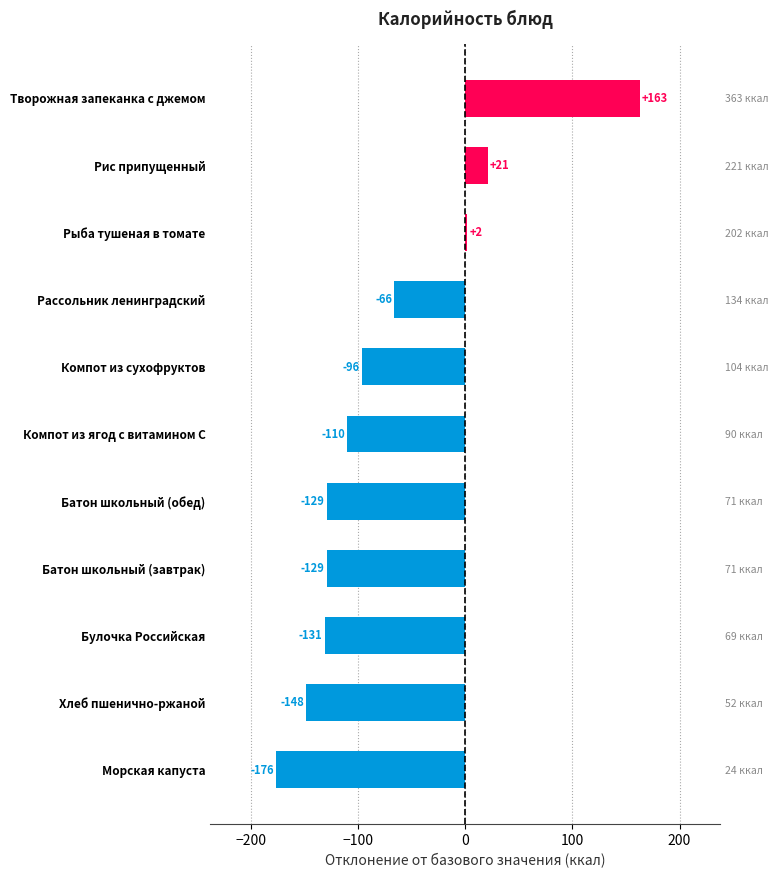

Reading bottom to top, list all the values displayed in this chart.

-176	-148	-131	-129	-129	-110	-96	-66	2	21	163